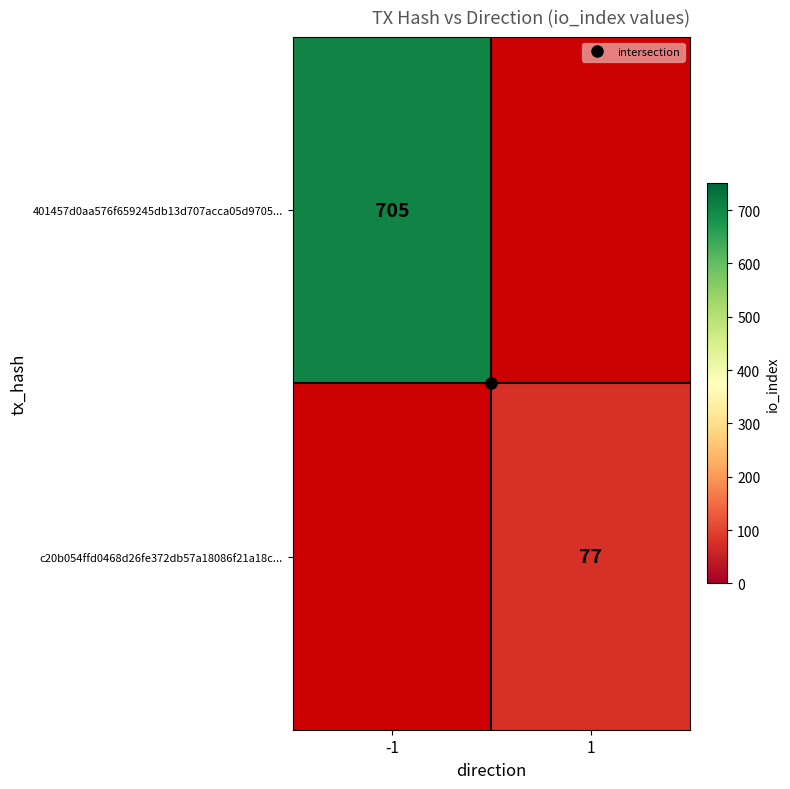

Which series has the largest total across all categories?

401457d0aa576f659245db13d707acca05d9705...